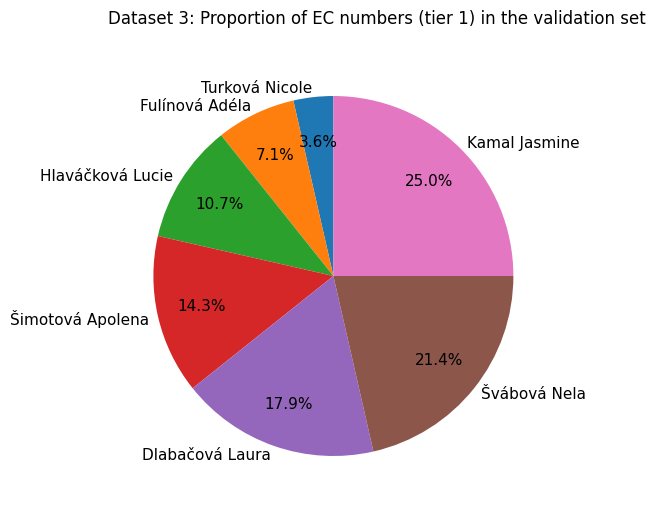

To the nearest percent, what is the combined percentage of Dlabačová Laura and Šimotová Apolena?

32%